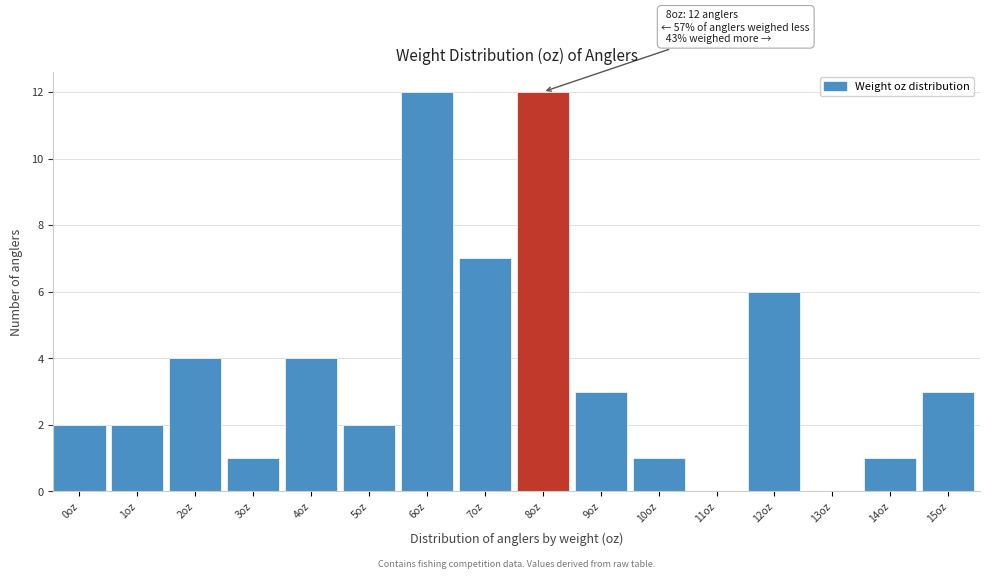

Reading left to right, list all the values displayed in this chart.

0oz=2	1oz=2	2oz=4	3oz=1	4oz=4	5oz=2	6oz=12	7oz=7	8oz=12	9oz=3	10oz=1	11oz=0	12oz=6	13oz=0	14oz=1	15oz=3